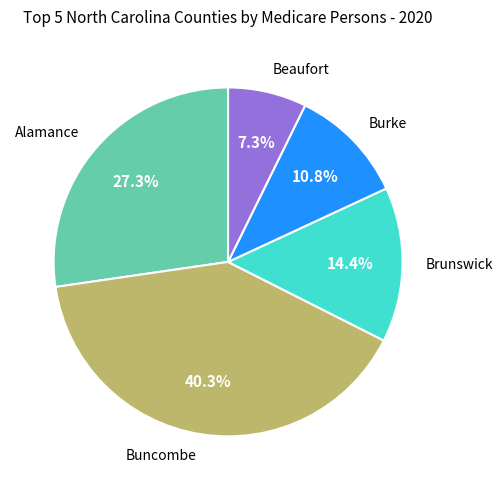

Is there any slice that represents more than half of the pie?

No